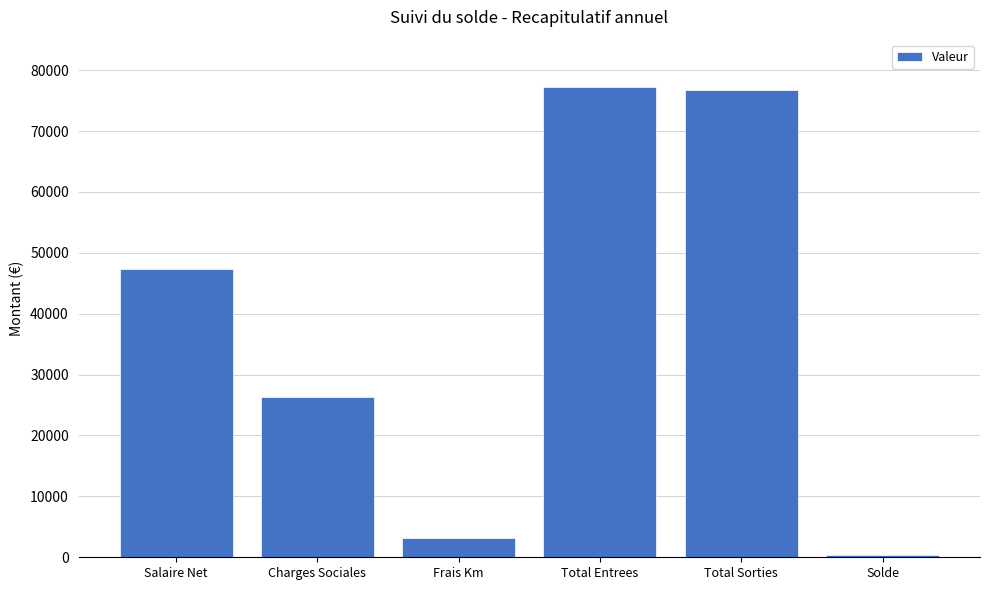

True or false: the data shows 47446.9 at Charges Sociales.

False